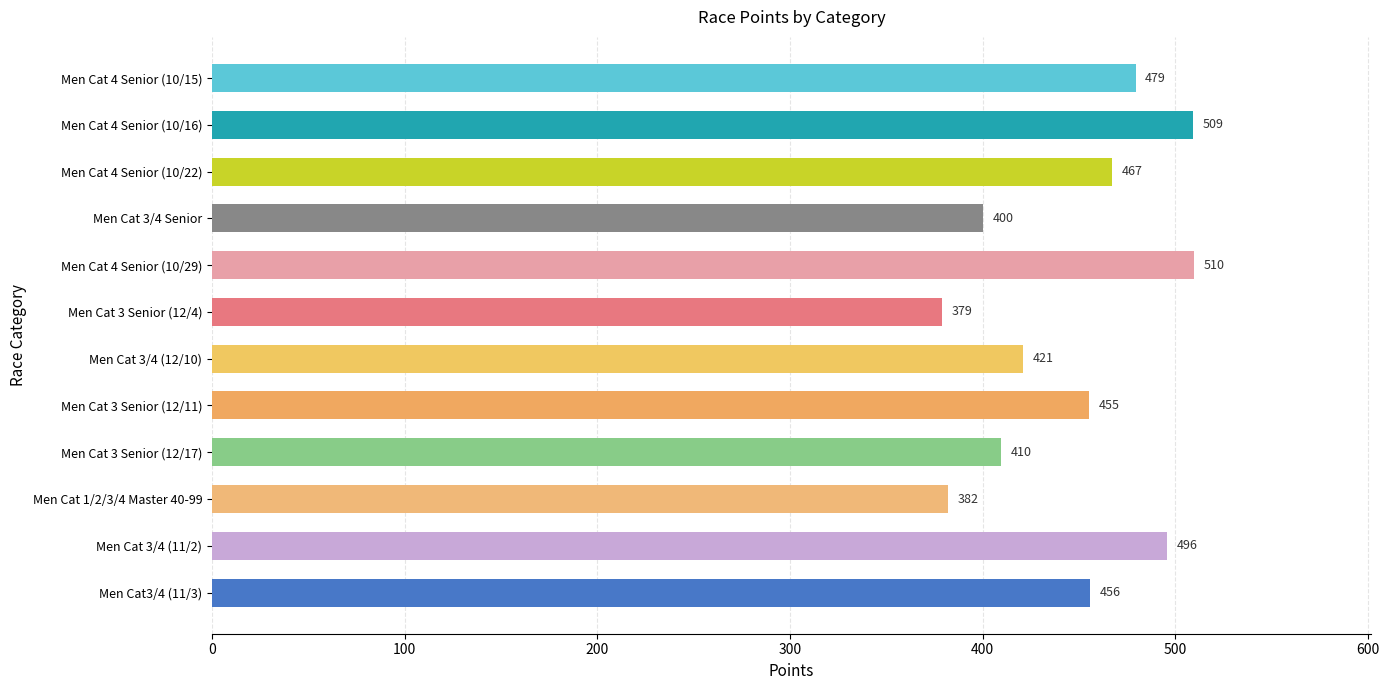

What is the change in value from Men Cat 3 Senior (12/17) to Men Cat 3/4 (11/2)?

+86.0